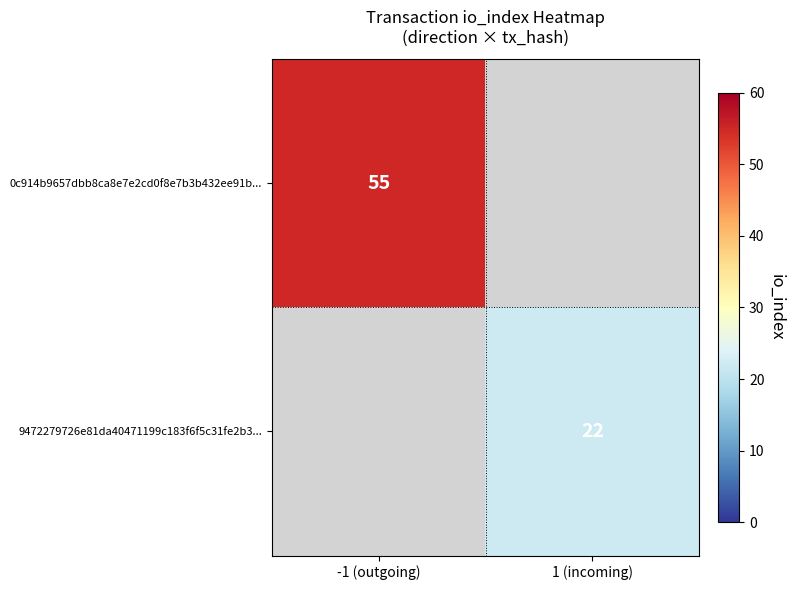

The value of 9472279726e81da40471199c183f6f5c31fe2b3... at 1 (incoming) is 22. True or false?

True